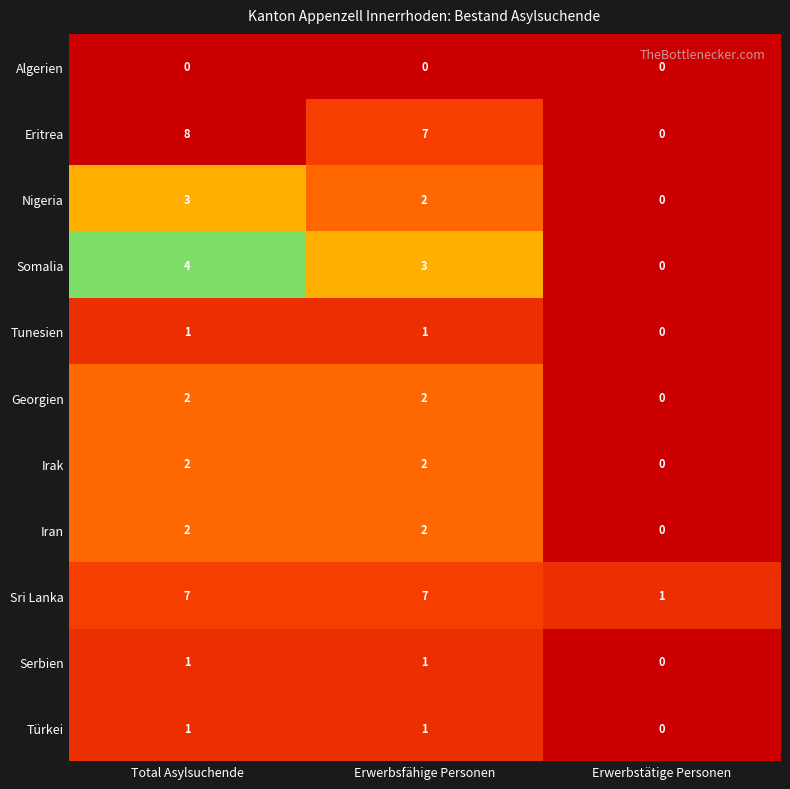

At how many categories does at least one series exceed 3?

2